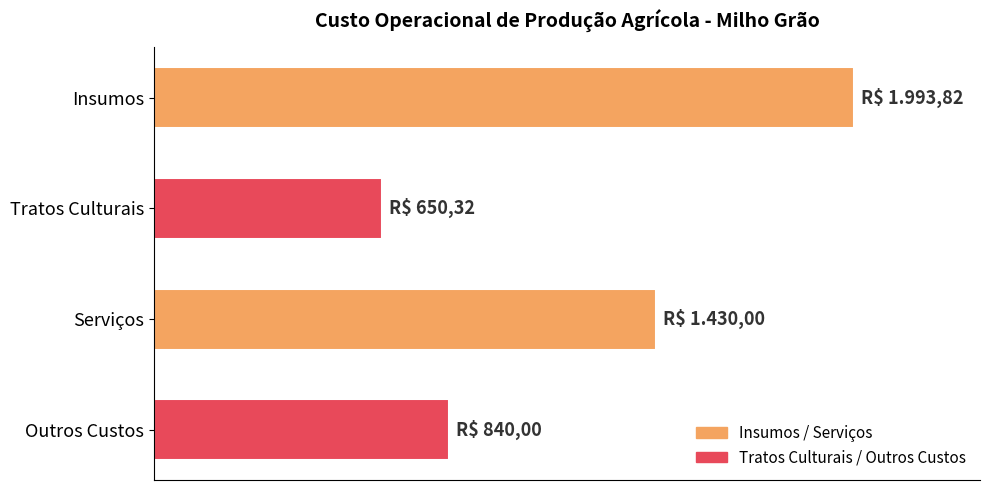

Rank the categories by value from highest to lowest.

Insumos, Serviços, Outros Custos, Tratos Culturais